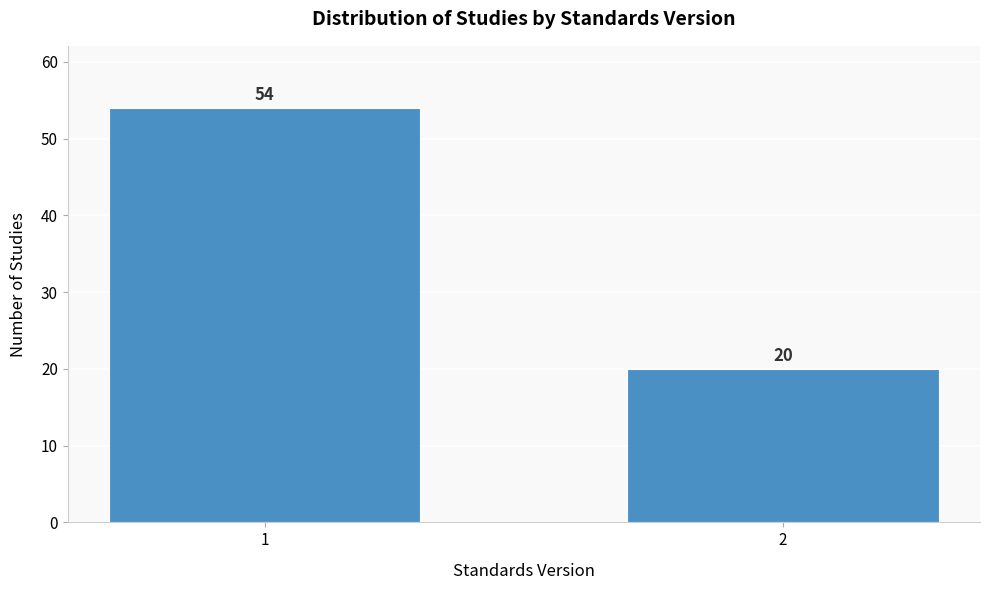

Reading left to right, extract all data points from this chart.

54	20